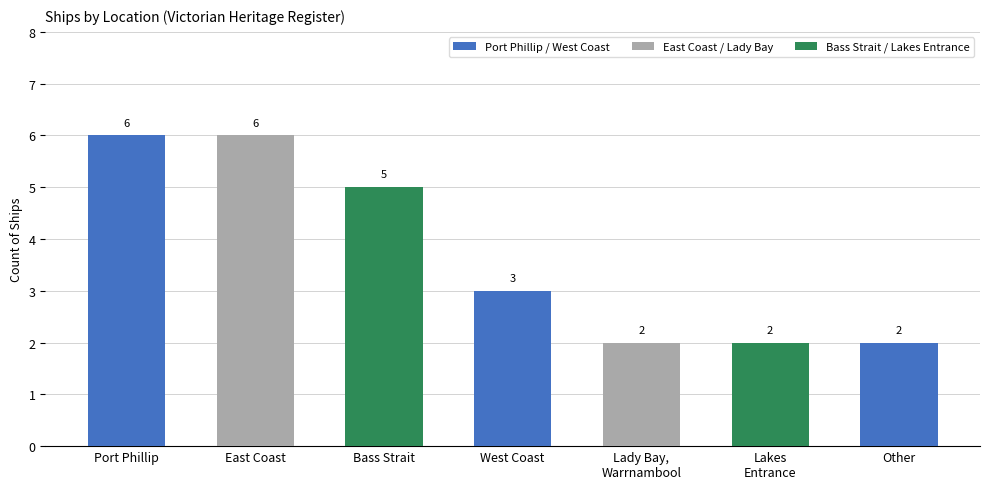

How many values are between 2 and 6?

7